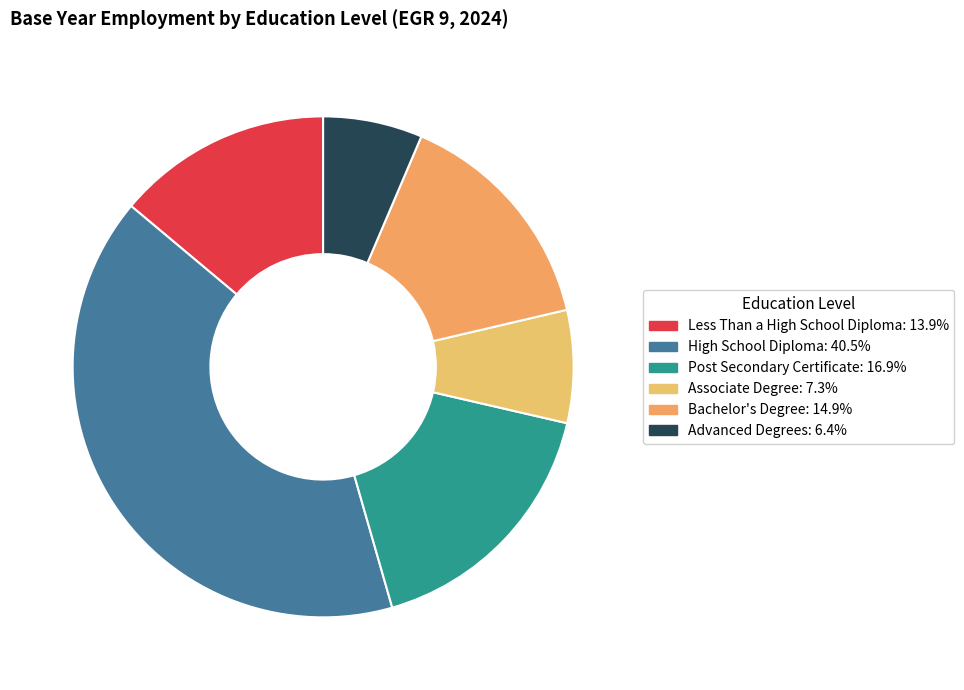

Is it true that Associate Degree is 7% of the pie?

True